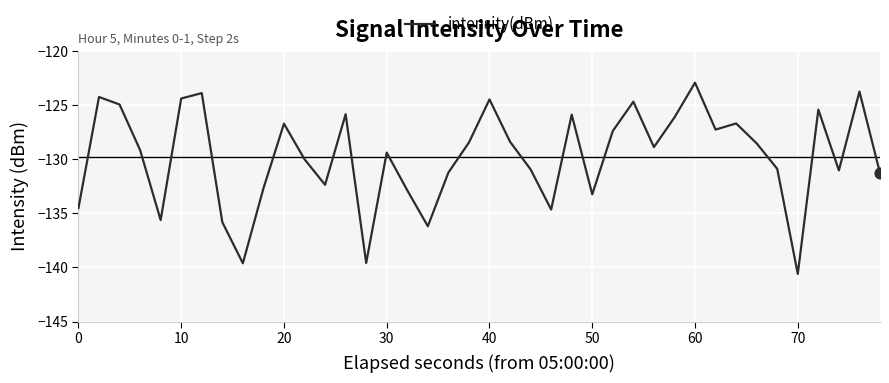

What is the greatest value displayed?

-122.9